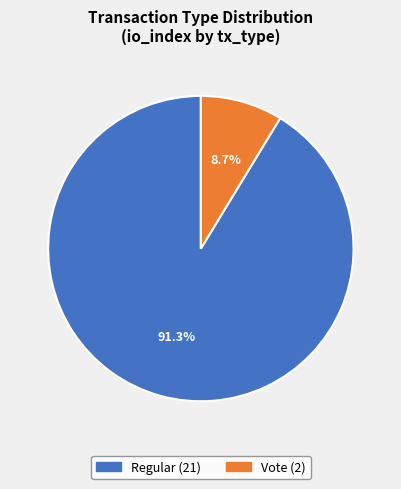

Between Vote and Regular, which is larger?

Regular